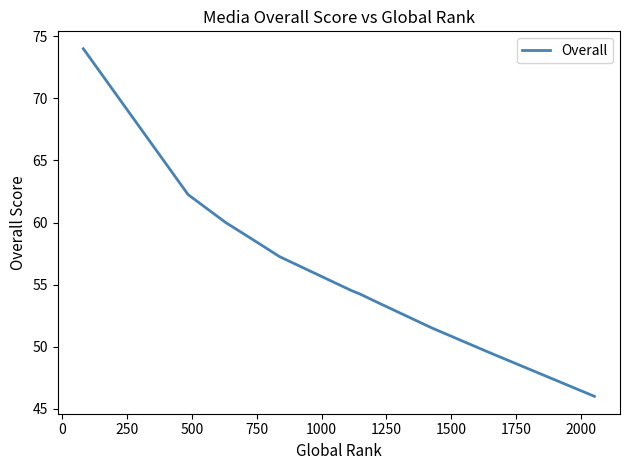

What is the average value?

56.5